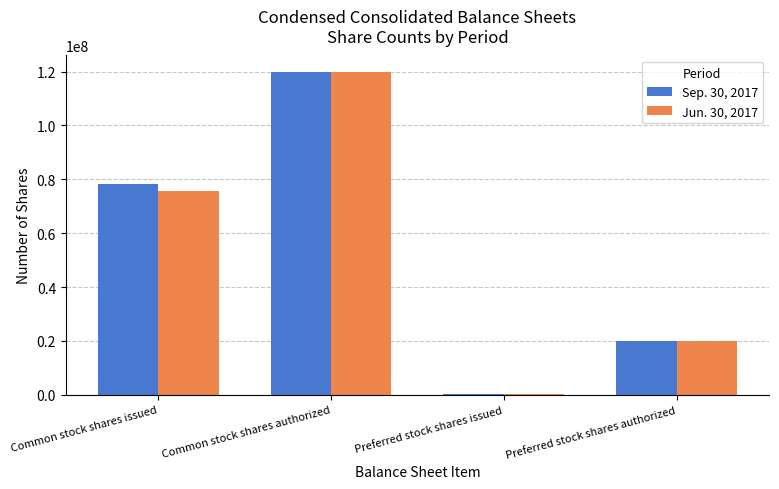

Reading right to left, transcribe all the data shown in this chart.

Sep. 30, 2017: 20000000	104013	120000000	78169715
Jun. 30, 2017: 20000000	104013	120000000	75707348